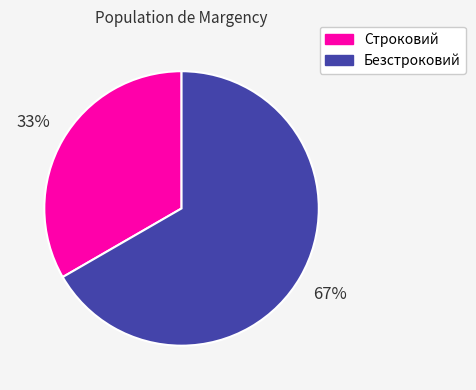

To the nearest percent, what is the average slice percentage?

50%